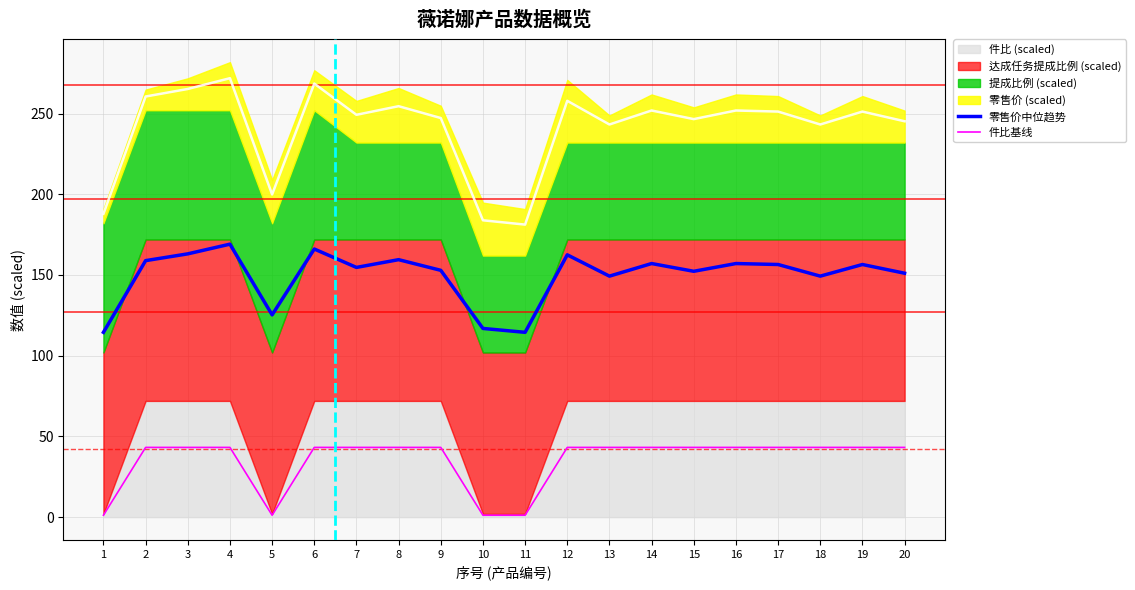

Reading left to right, extract all data points from this chart.

零售价中位趋势: 1=114.5	2=158.9	3=163.1	4=169.1	5=125.3	6=166.1	7=154.7	8=159.5	9=152.9	10=116.9	11=114.5	12=162.5	13=149.3	14=157.1	15=152.3	16=157.1	17=156.5	18=149.3	19=156.5	20=151.1
件比基线: 1=1.2	2=43.2	3=43.2	4=43.2	5=1.2	6=43.2	7=43.2	8=43.2	9=43.2	10=1.2	11=1.2	12=43.2	13=43.2	14=43.2	15=43.2	16=43.2	17=43.2	18=43.2	19=43.2	20=43.2